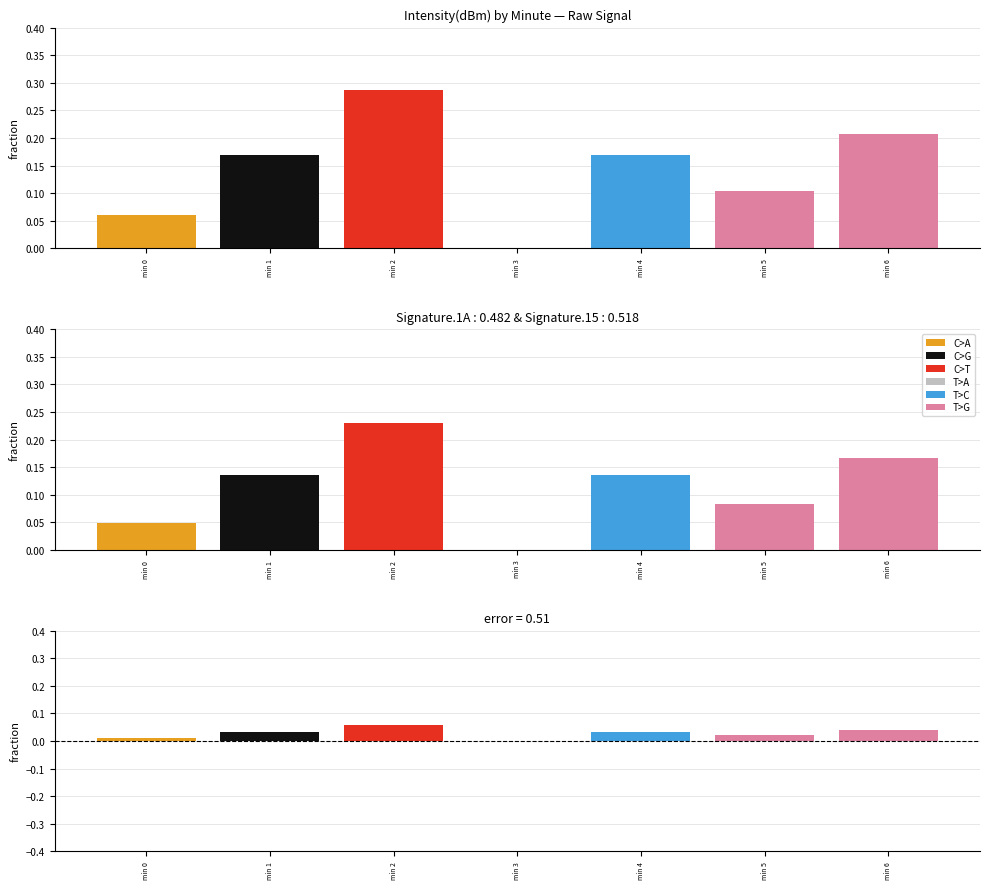

Which has a higher value, min 2 or min 4?

min 2